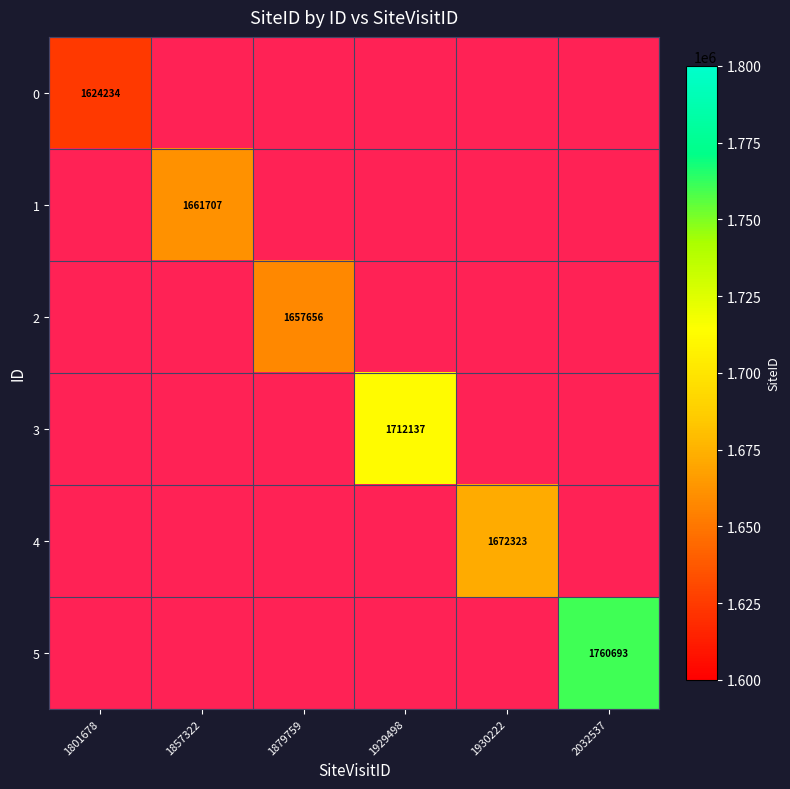

The 4 series shows 1672323 at 1930222. True or false?

True